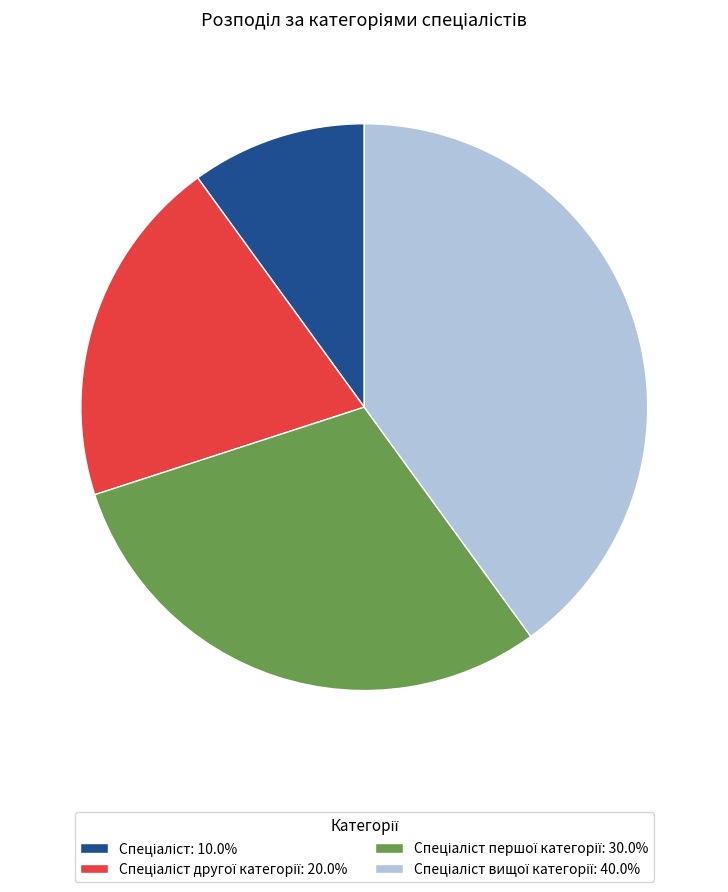

Is there a majority slice in this chart?

No